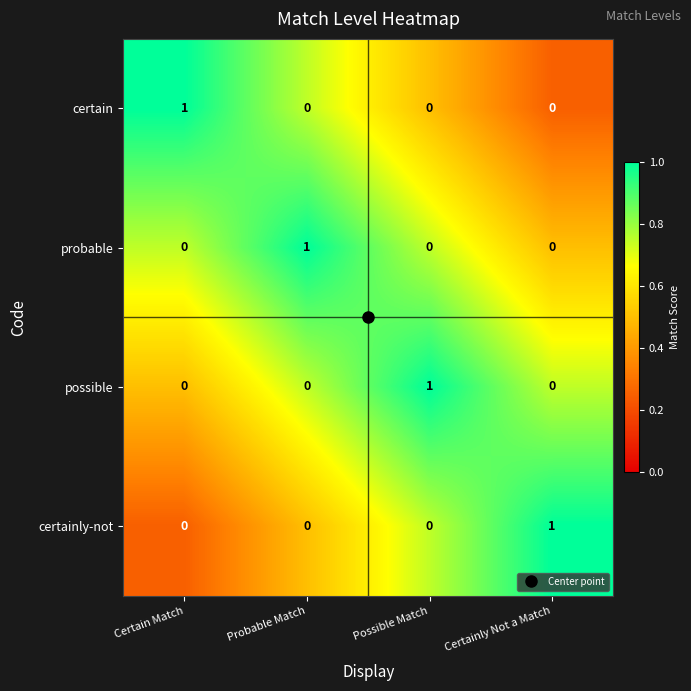

How many possible values are between 0 and 1?

4